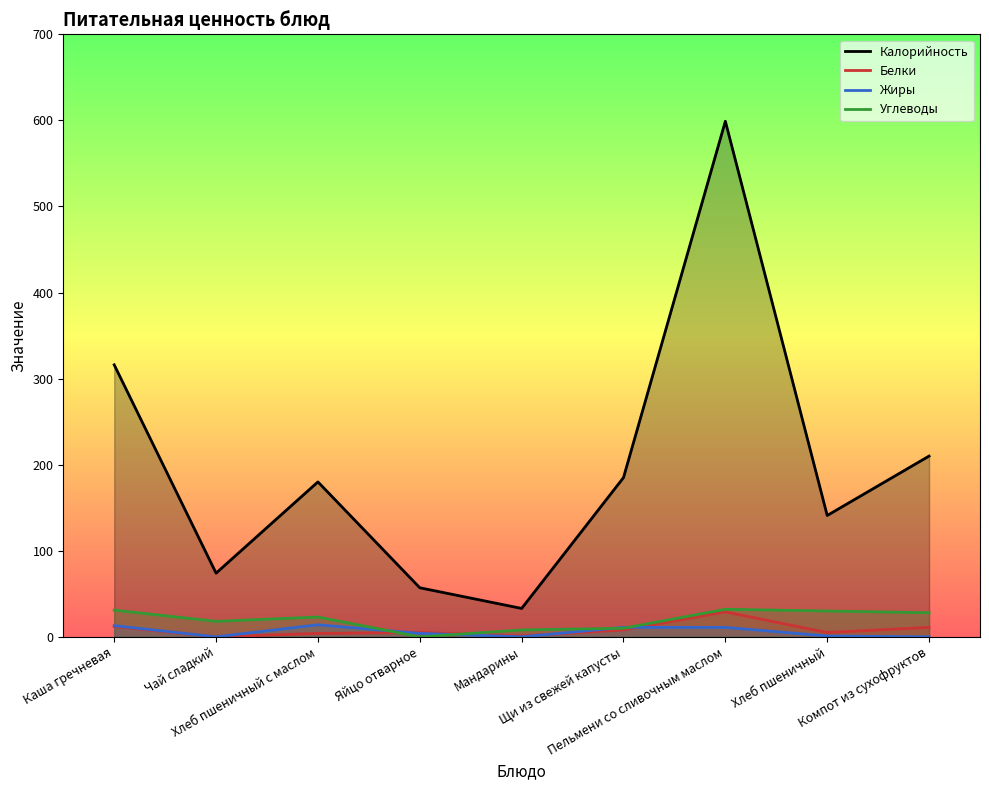

Reading left to right, extract all data points from this chart.

Калорийность: Каша гречневая=316	Чай сладкий=74	Хлеб пшеничный с маслом=180	Яйцо отварное=57	Мандарины=33	Щи из свежей капусты=185	Пельмени со сливочным маслом=599	Хлеб пшеничный=141	Компот из сухофруктов=210
Белки: Каша гречневая=12	Чай сладкий=0	Хлеб пшеничный с маслом=4	Яйцо отварное=5	Мандарины=1	Щи из свежей капусты=8	Пельмени со сливочным маслом=29	Хлеб пшеничный=5	Компот из сухофруктов=11
Жиры: Каша гречневая=13	Чай сладкий=0	Хлеб пшеничный с маслом=14	Яйцо отварное=4	Мандарины=0	Щи из свежей капусты=11	Пельмени со сливочным маслом=11	Хлеб пшеничный=1	Компот из сухофруктов=0
Углеводы: Каша гречневая=31	Чай сладкий=18	Хлеб пшеничный с маслом=23	Яйцо отварное=0	Мандарины=8	Щи из свежей капусты=10	Пельмени со сливочным маслом=32	Хлеб пшеничный=30	Компот из сухофруктов=28